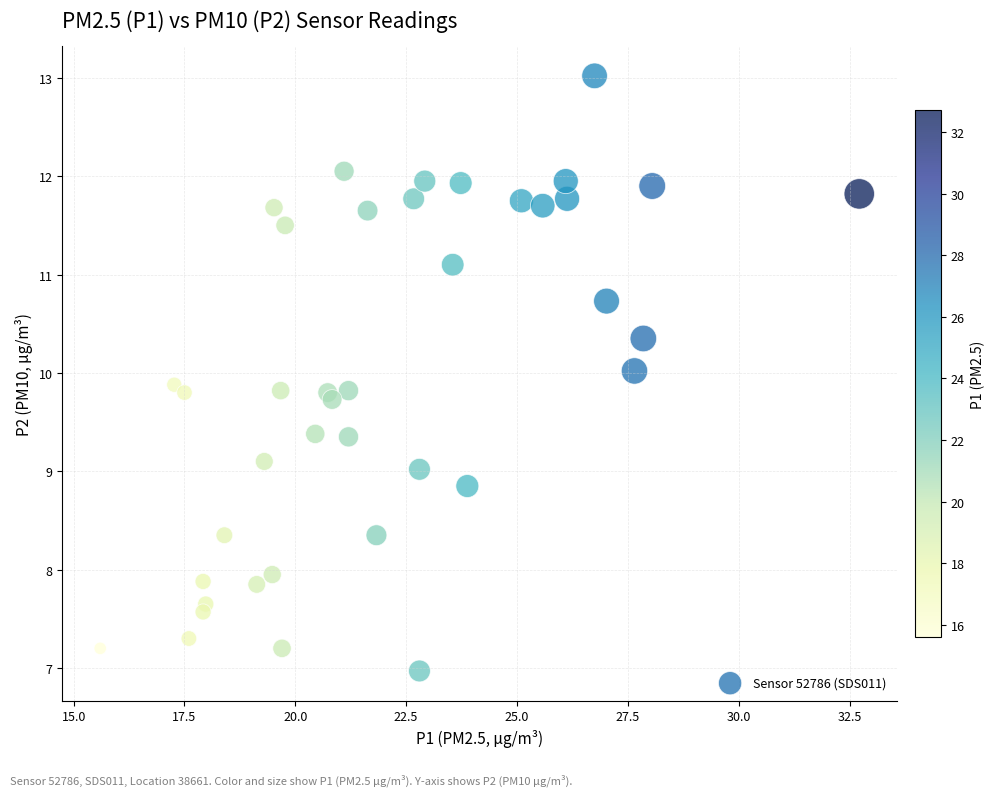

What is the range of X values (max minus min)?

17.1